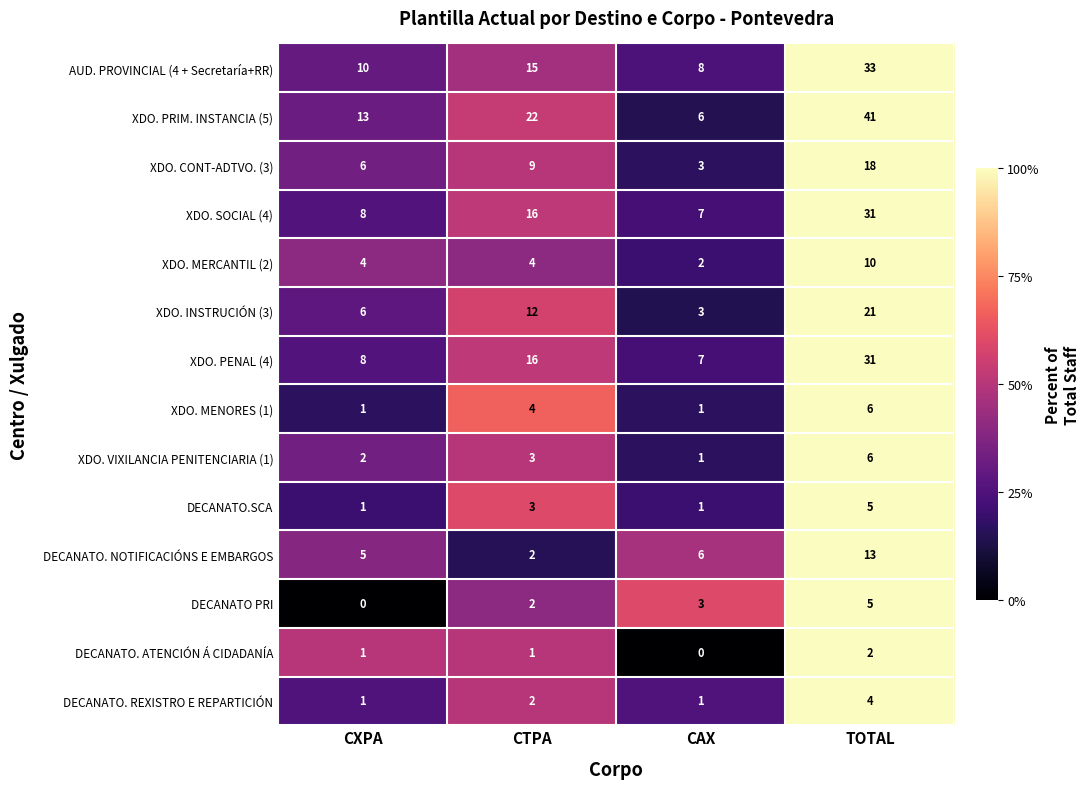

What is the sum of the XDO. CONT-ADTVO. (3) values at CAX and CTPA?

12